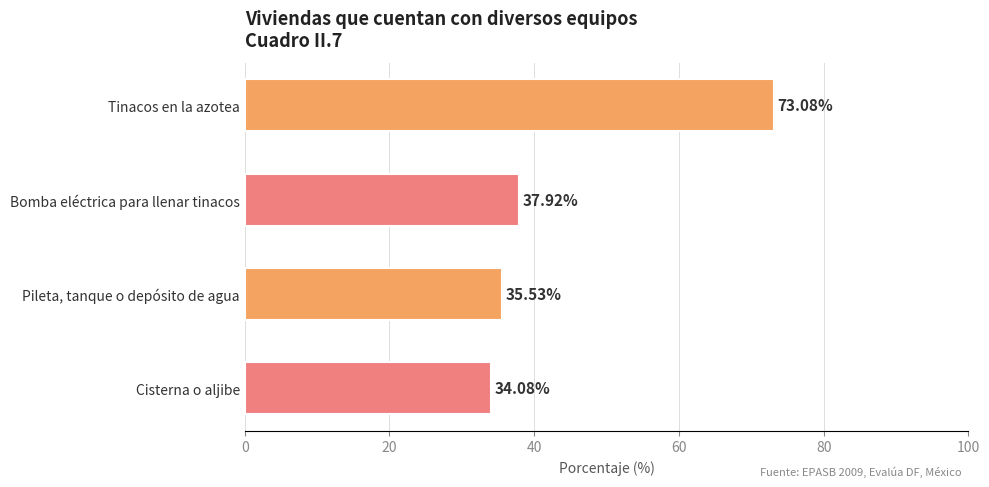

Which label corresponds to the largest value in the chart?

Tinacos en la azotea